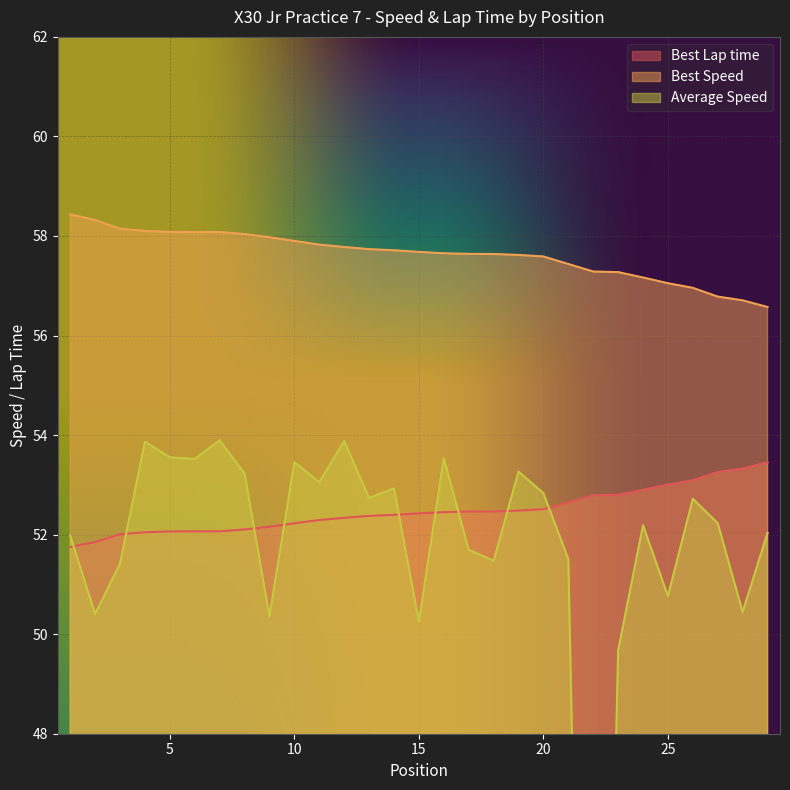

What is the difference between the maximum and second lowest values in the Best Speed series?

1.7